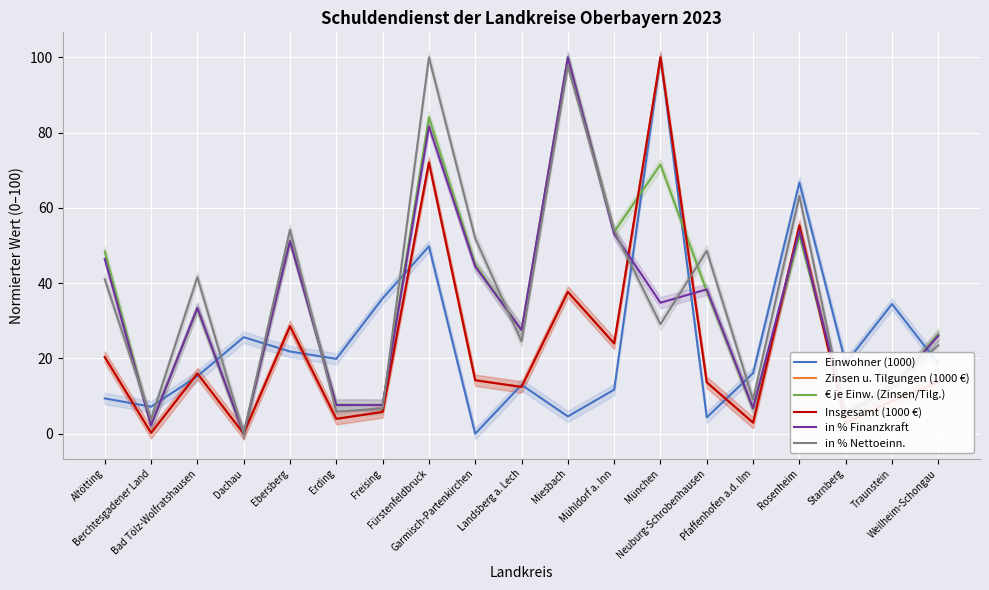

Which series ends up on top after the final intersection of Insgesamt (1000 €) and € je Einw. (Zinsen/Tilg.)?

€ je Einw. (Zinsen/Tilg.)